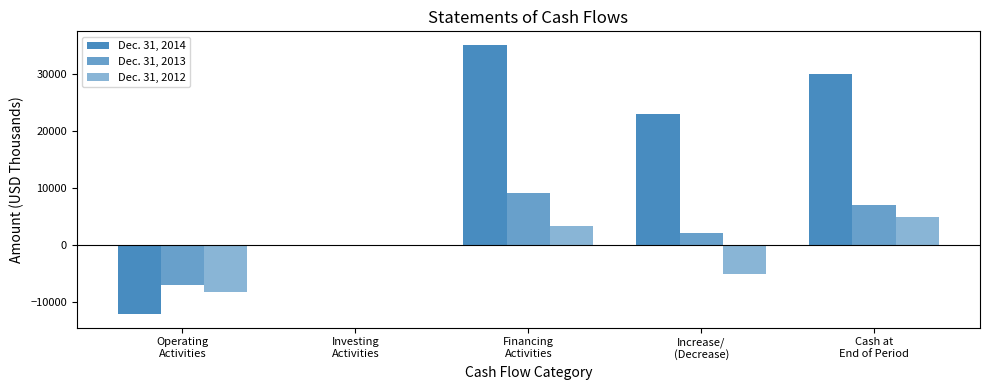

Are the bars horizontal?

No